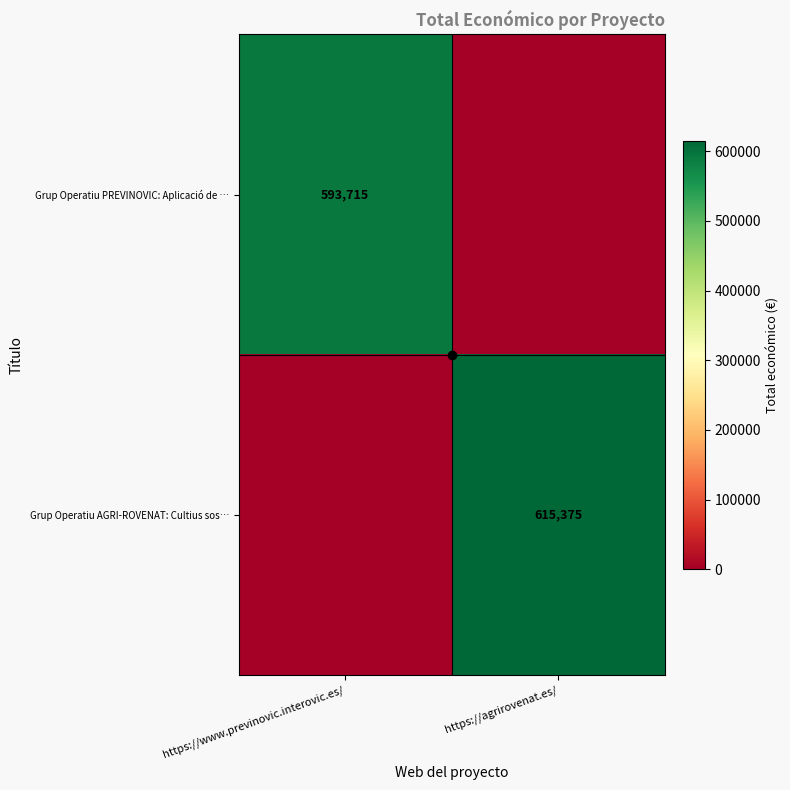

Is the value of Grup Operatiu AGRI-ROVENAT: Cultius sos… at https://agrirovenat.es/ greater than the value of Grup Operatiu PREVINOVIC: Aplicació de … at https://www.previnovic.interovic.es/?

Yes